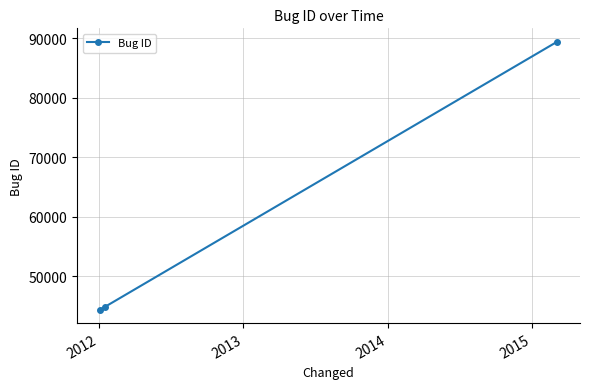

What is the greatest value displayed?

89452